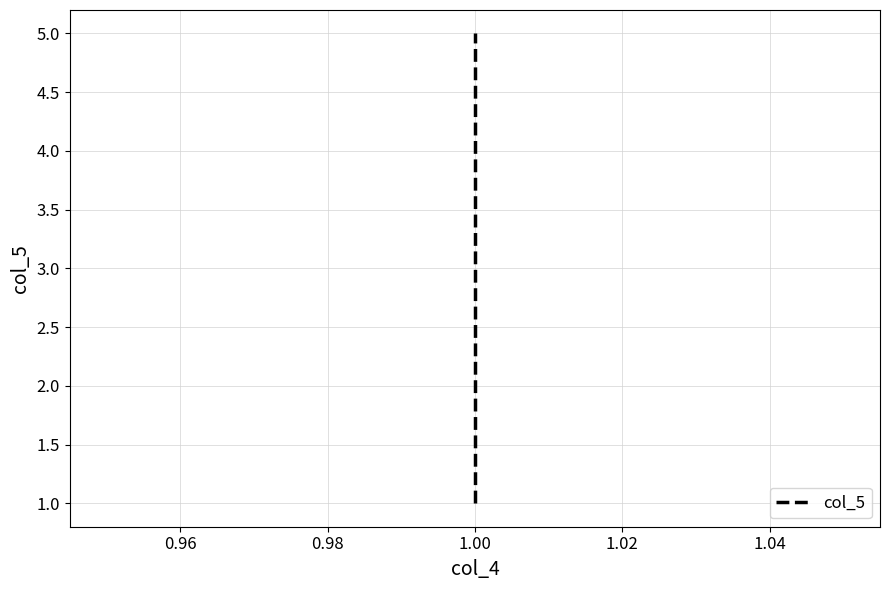

The chart shows a value of 3 at 1.00. True or false?

False